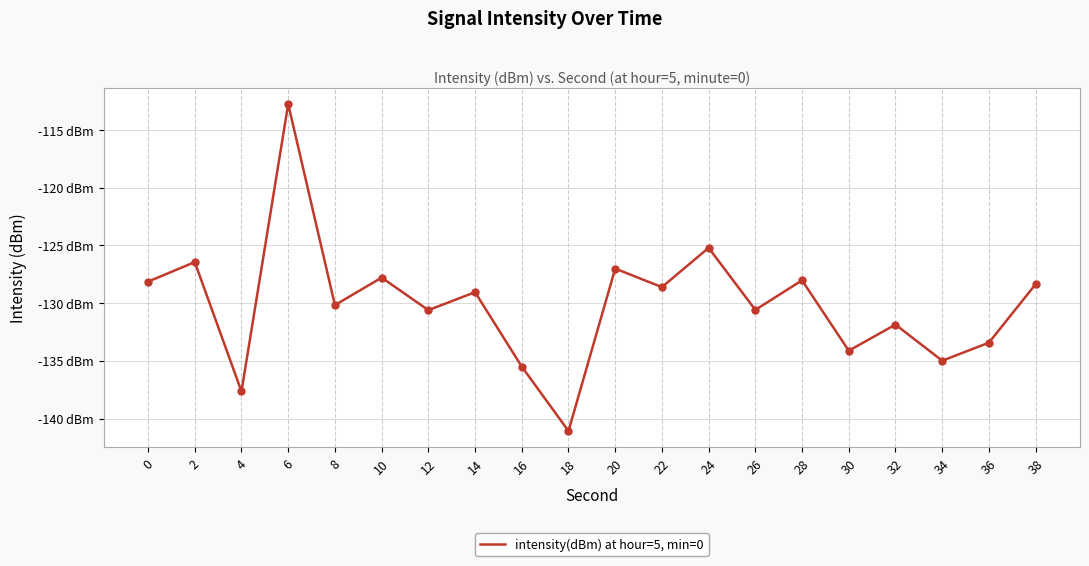

Between 8 and 28, which is larger?

28